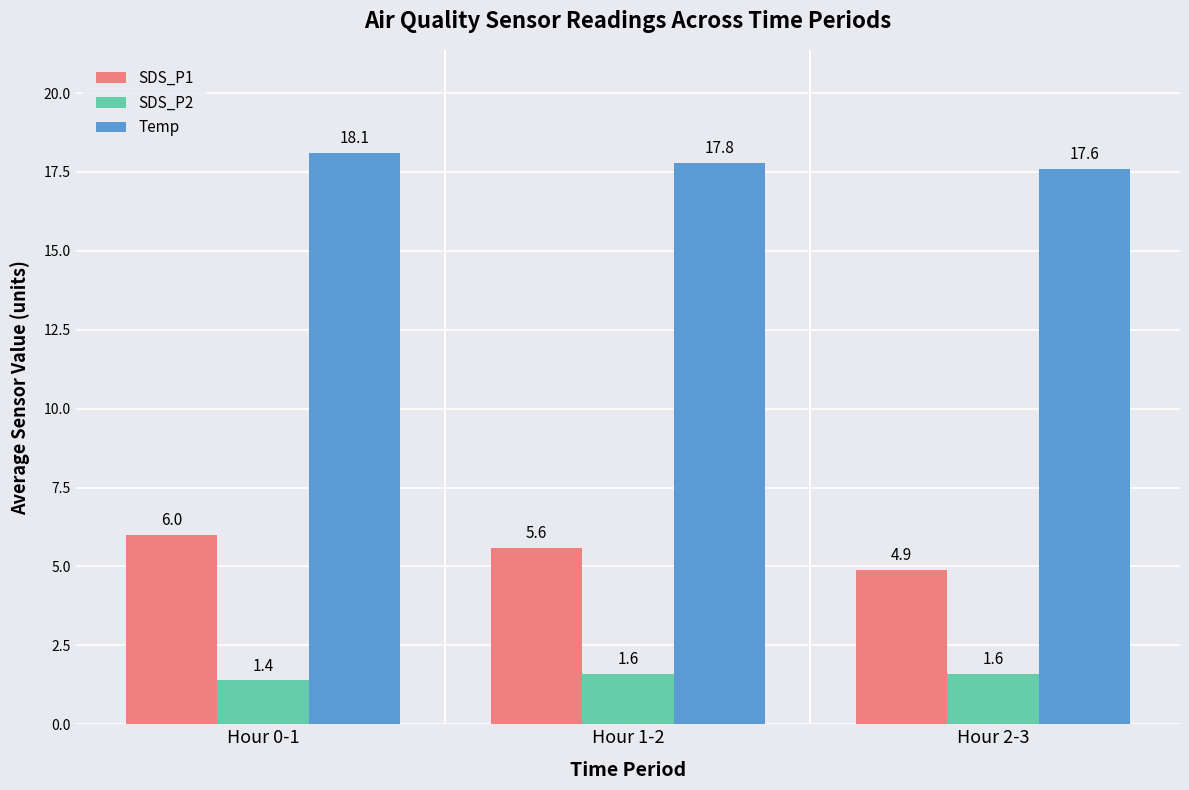

Rank the series by their average value, from lowest to highest.

SDS_P2, SDS_P1, Temp